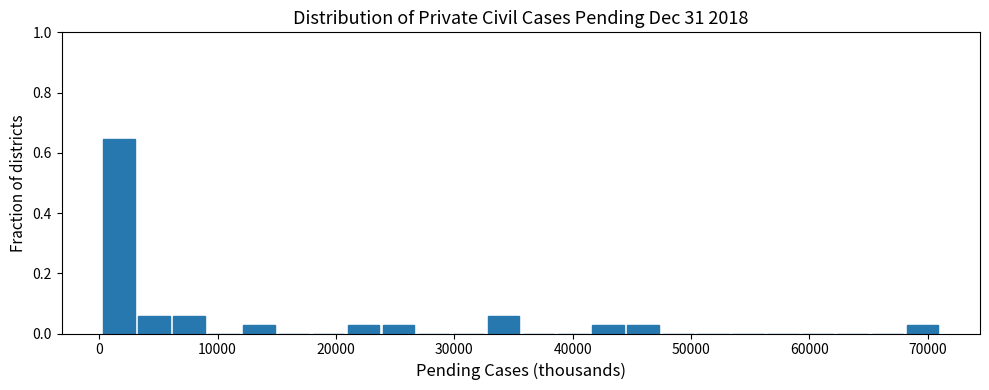

Read against the x-axis, roughly where is the centre of the tallest bar?

2000